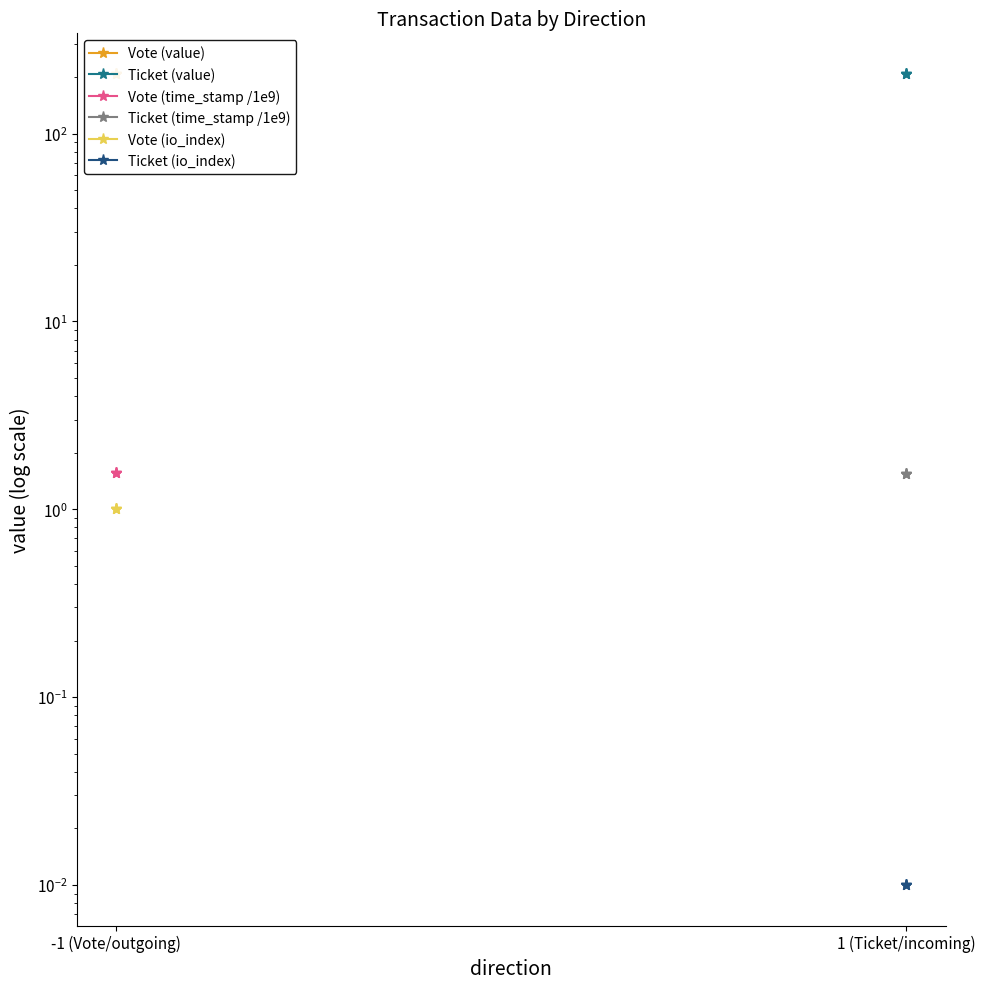

Is this an area chart (filled region under the line)?

No